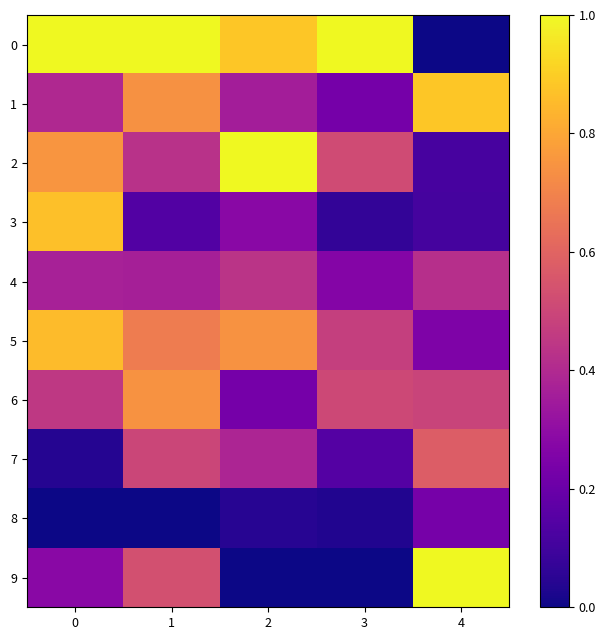

Reading right to left, list all the values displayed in this chart.

0: 4=0.0	3=1.0	2=0.9	1=1.0	0=1.0
1: 4=0.9	3=0.2	2=0.4	1=0.7	0=0.4
2: 4=0.1	3=0.5	2=1.0	1=0.4	0=0.8
3: 4=0.1	3=0.1	2=0.3	1=0.1	0=0.9
4: 4=0.4	3=0.3	2=0.4	1=0.4	0=0.4
5: 4=0.3	3=0.5	2=0.7	1=0.7	0=0.9
6: 4=0.5	3=0.5	2=0.2	1=0.7	0=0.5
7: 4=0.6	3=0.1	2=0.4	1=0.5	0=0.0
8: 4=0.2	3=0.0	2=0.0	1=0.0	0=0.0
9: 4=1.0	3=0.0	2=0.0	1=0.5	0=0.3